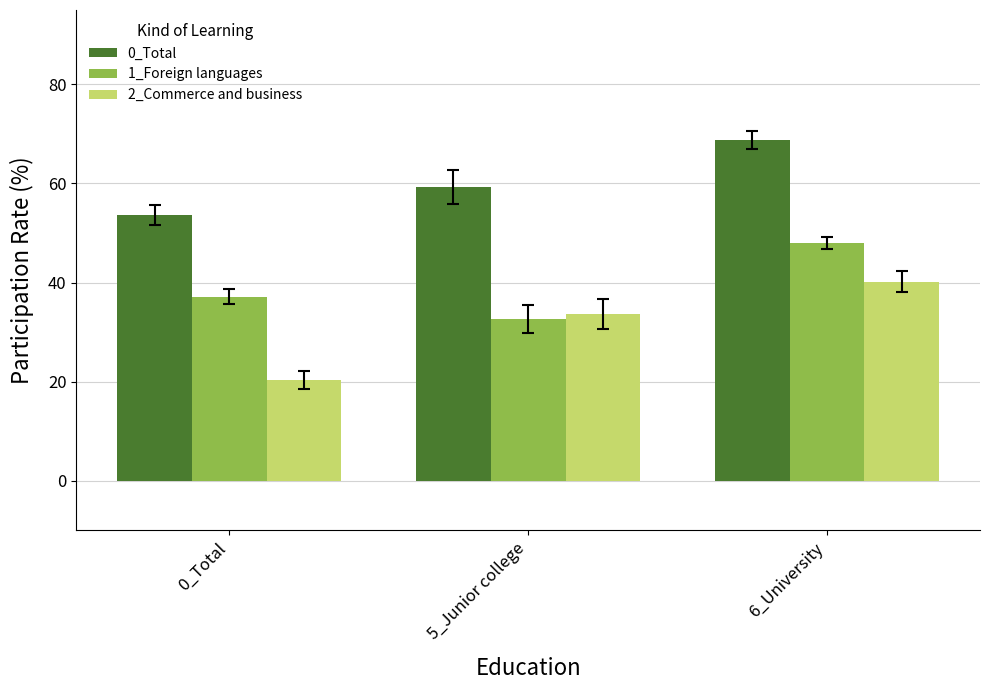

Reading left to right, list all the values displayed in this chart.

0_Total: 53.6	59.3	68.7
1_Foreign languages: 37.1	32.7	48.0
2_Commerce and business: 20.3	33.6	40.2